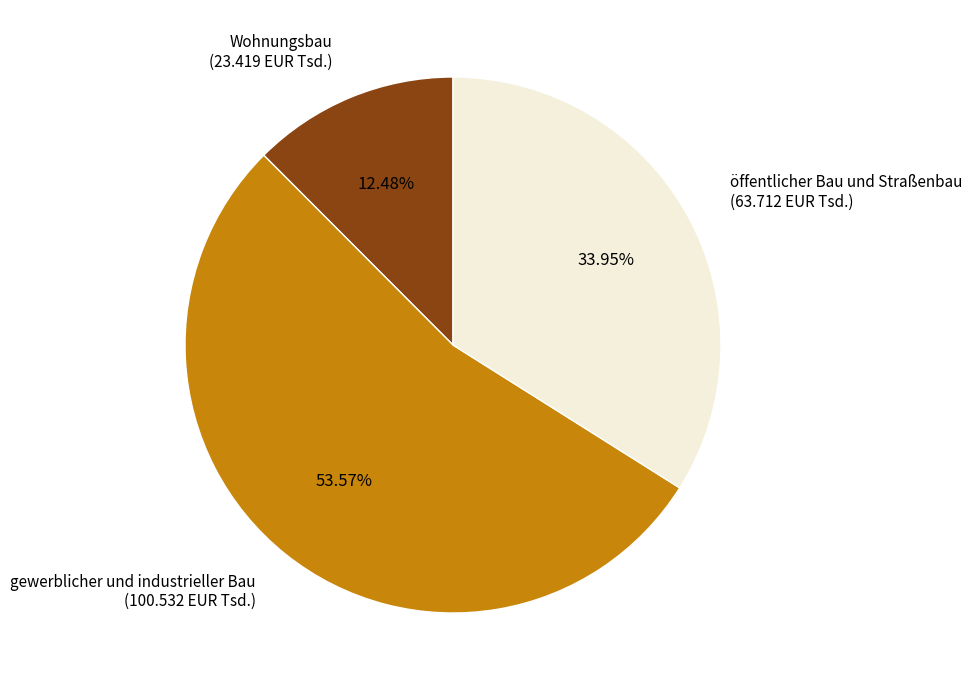

Combined, what portion of the pie is gewerblicher und industrieller Bau and öffentlicher Bau und Straßenbau?

87.5%